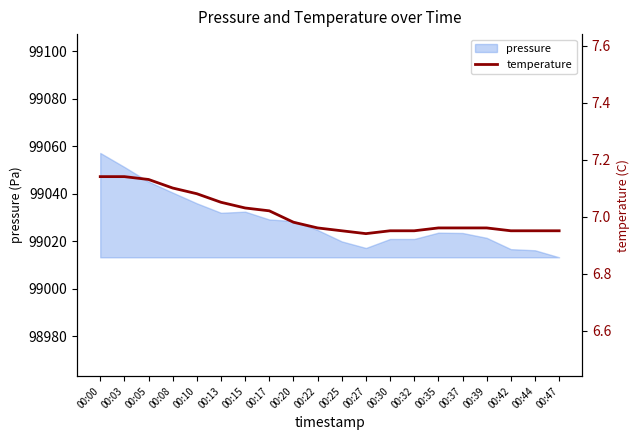

True or false: the data shows 7.0 at 00:35.

True